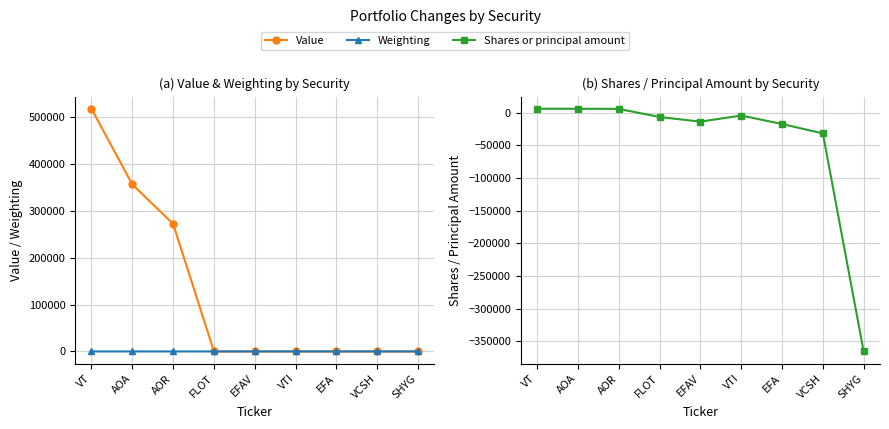

At which label does Weighting reach its minimum?

SHYG